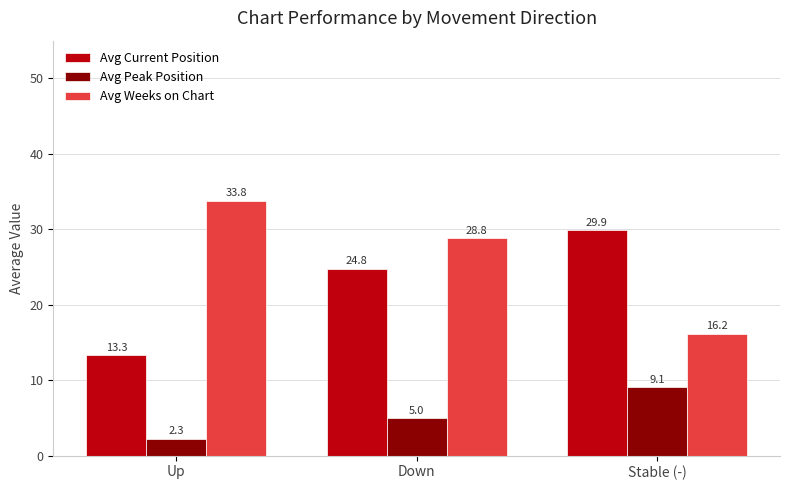

List the series in order of their overall mean, lowest first.

Avg Peak Position, Avg Current Position, Avg Weeks on Chart